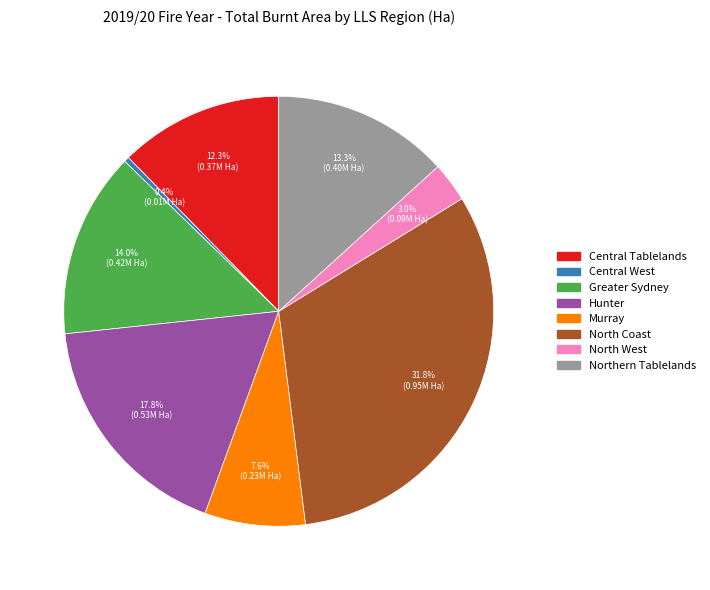

Is there any slice that represents more than half of the pie?

No